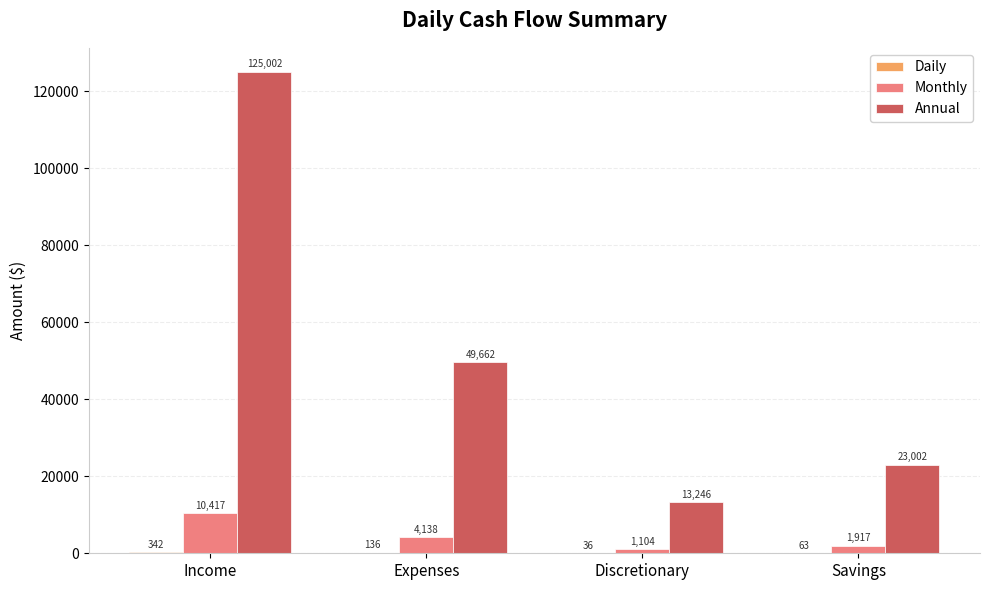

Which label corresponds to the largest value in the chart?

Income